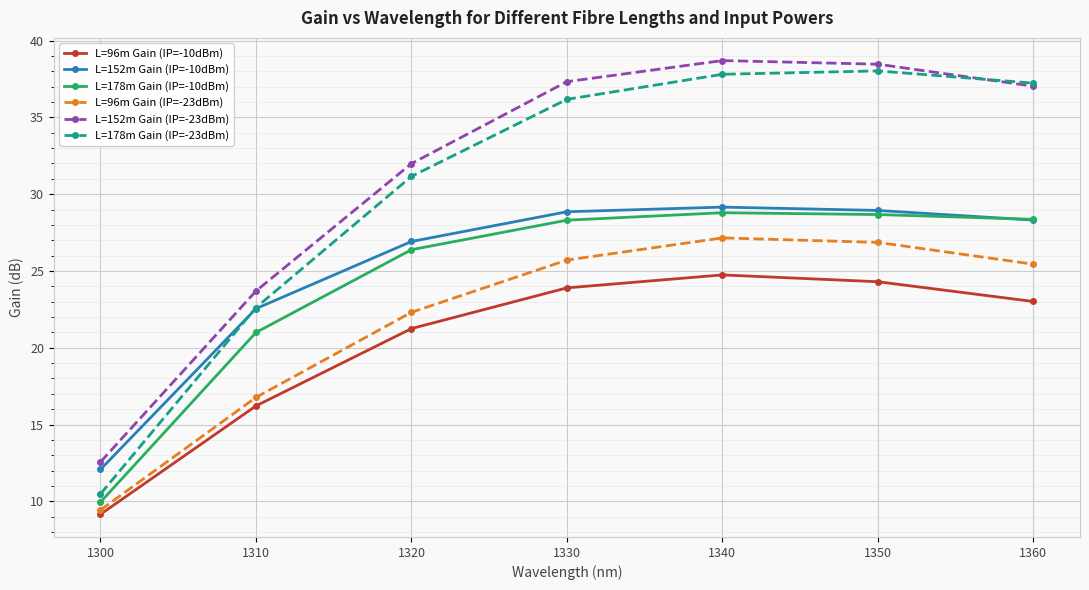

What are all the series names shown in the legend?

L=96m Gain (IP=-10dBm), L=152m Gain (IP=-10dBm), L=178m Gain (IP=-10dBm), L=96m Gain (IP=-23dBm), L=152m Gain (IP=-23dBm), L=178m Gain (IP=-23dBm)